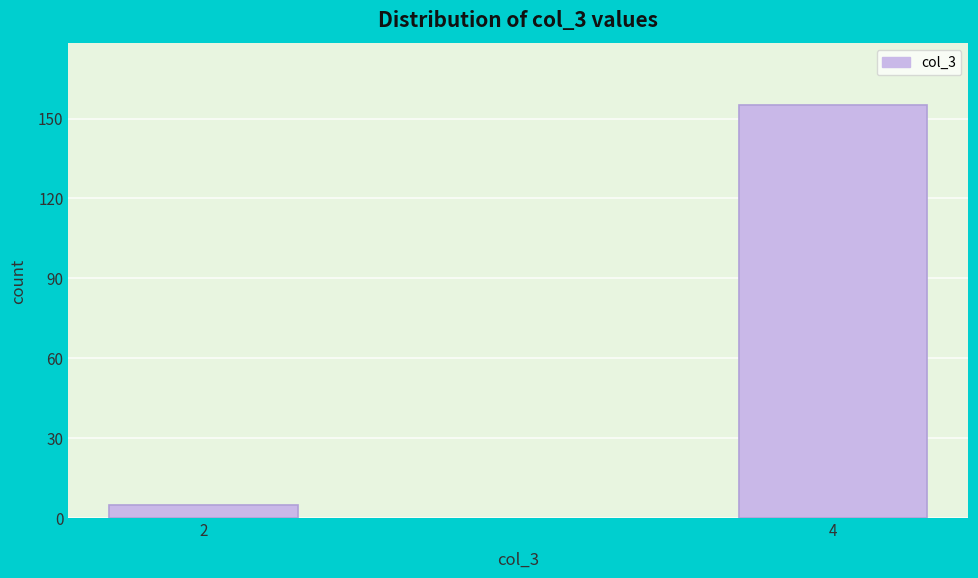

Reading left to right, extract all data points from this chart.

2=5	4=155